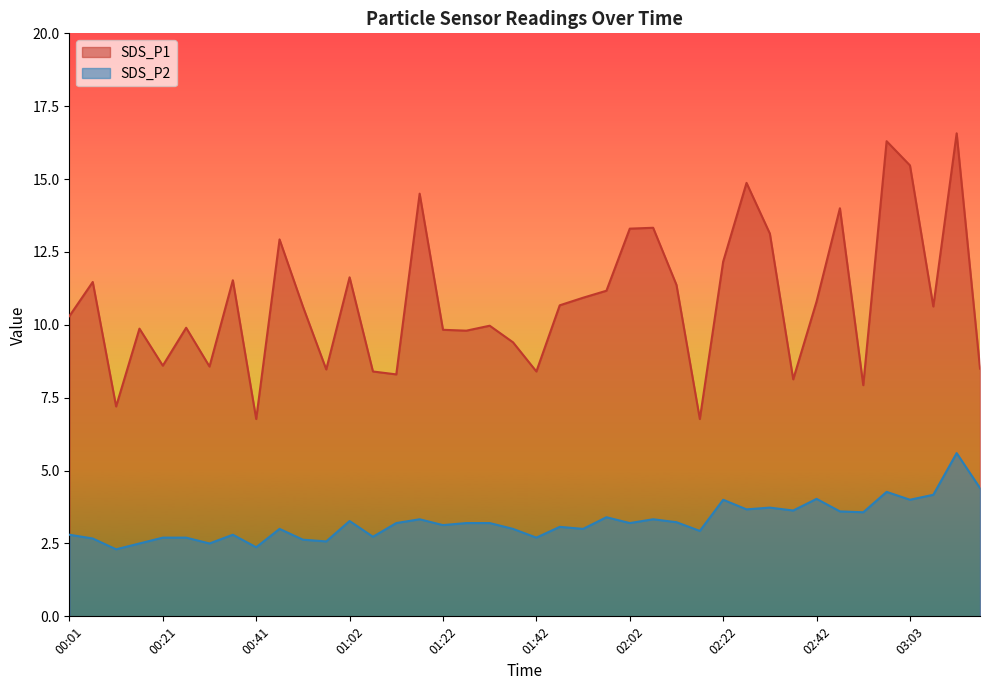

What is the spread (max minus min) of values at 00:47?

9.9